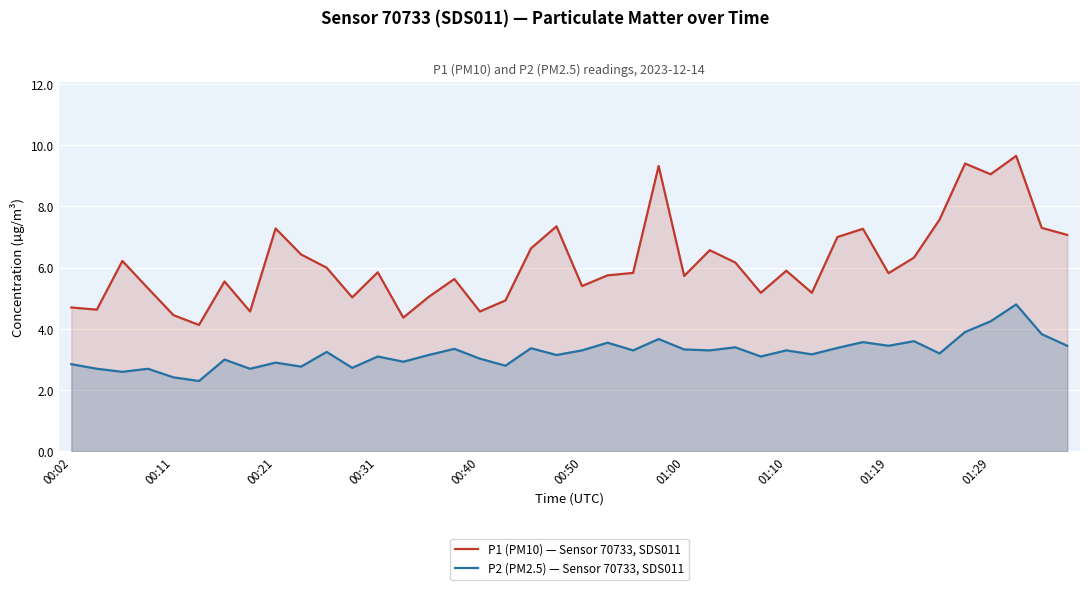

What is the greatest value displayed?

9.7